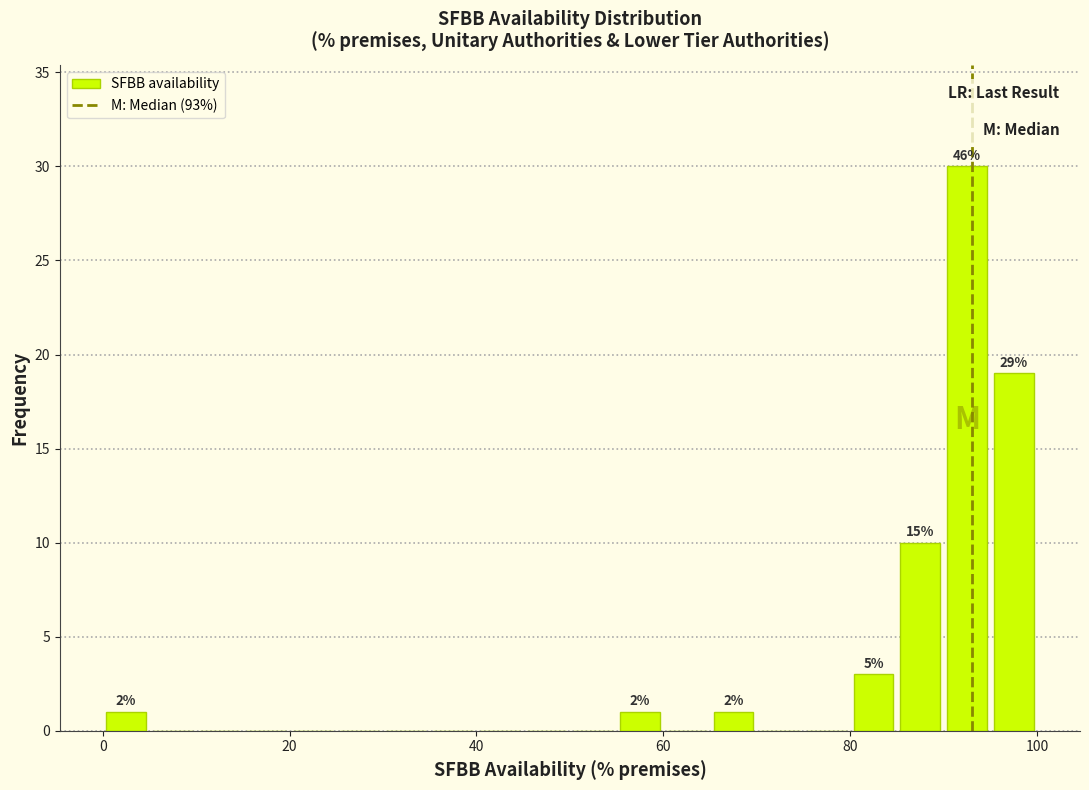

Around what value on the x-axis is the tallest bar? Give the approximate position of its centre, as read against the axis.

92